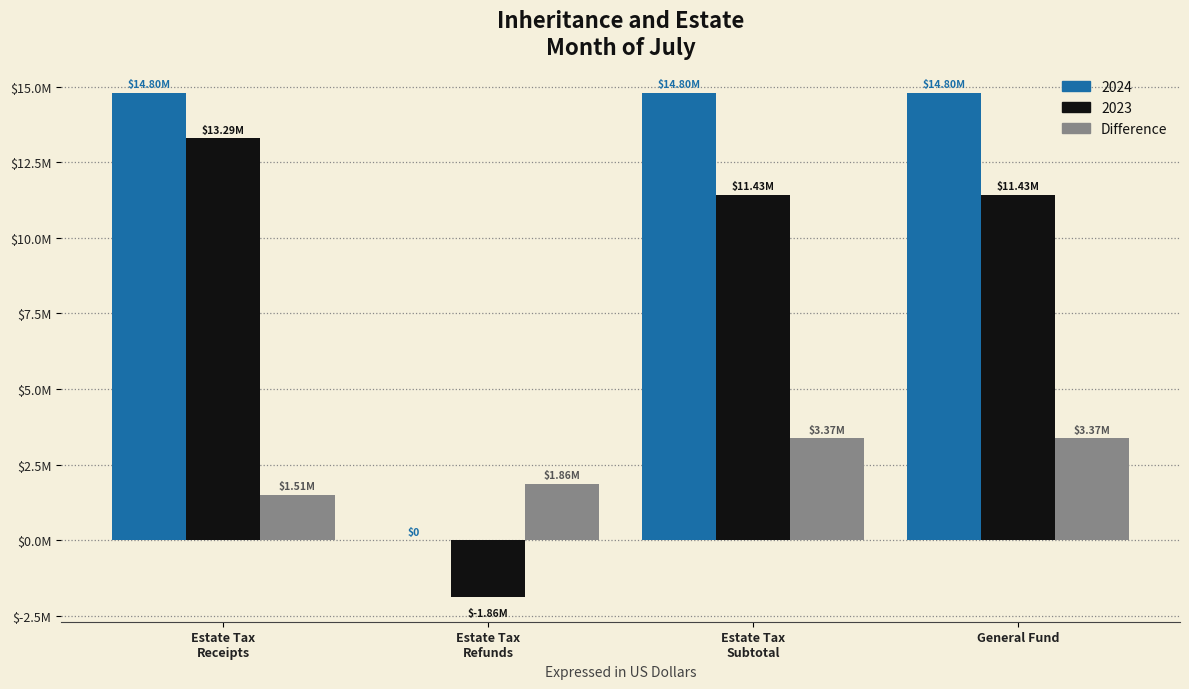

Are the bars horizontal?

No